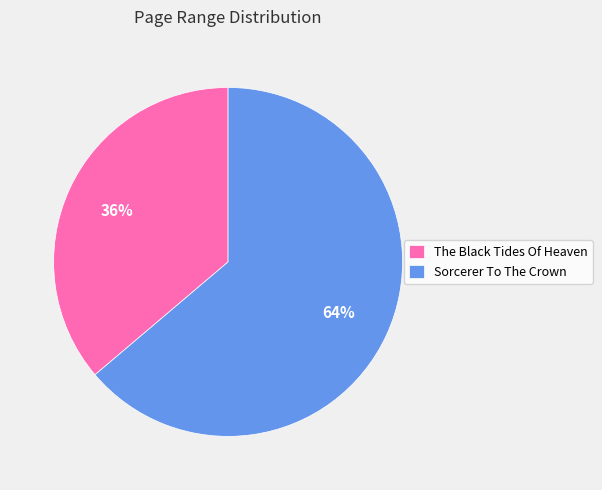

Do The Black Tides Of Heaven and Sorcerer To The Crown together represent more than half of the pie?

Yes